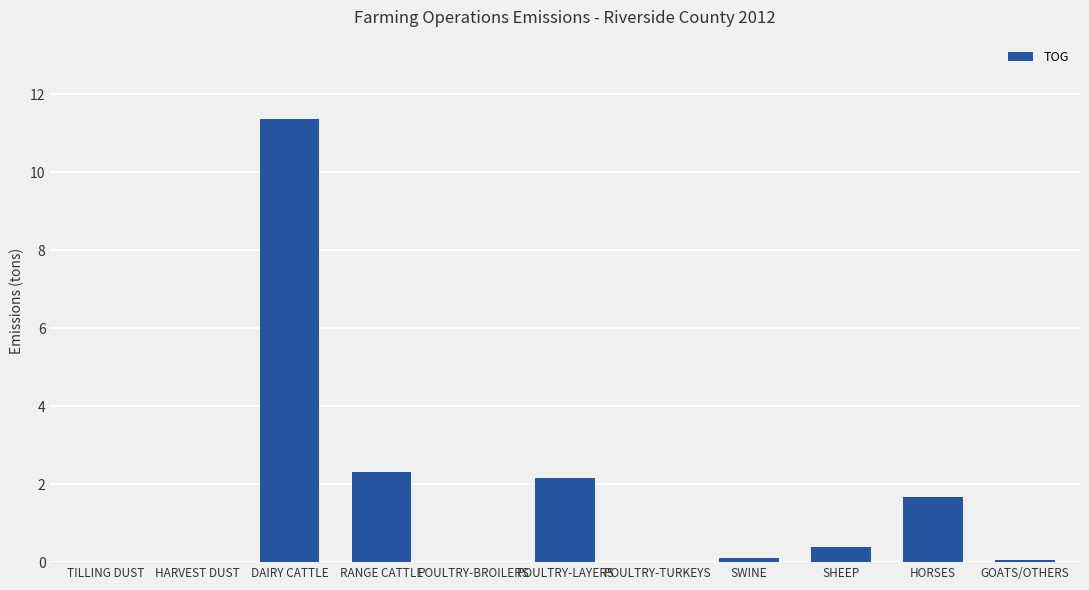

What is the change in value from DAIRY CATTLE to POULTRY-LAYERS?

-9.2